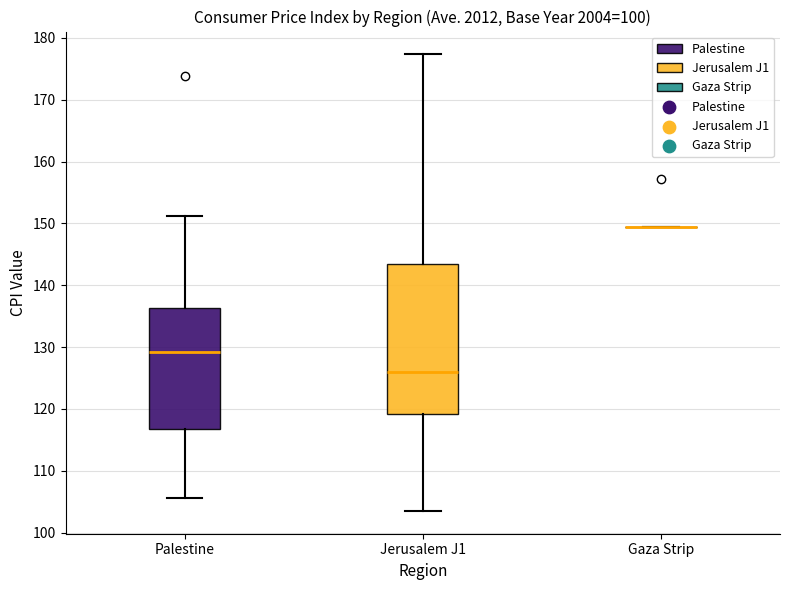

Which box is the tallest, from its lower edge to its upper edge?

Jerusalem J1